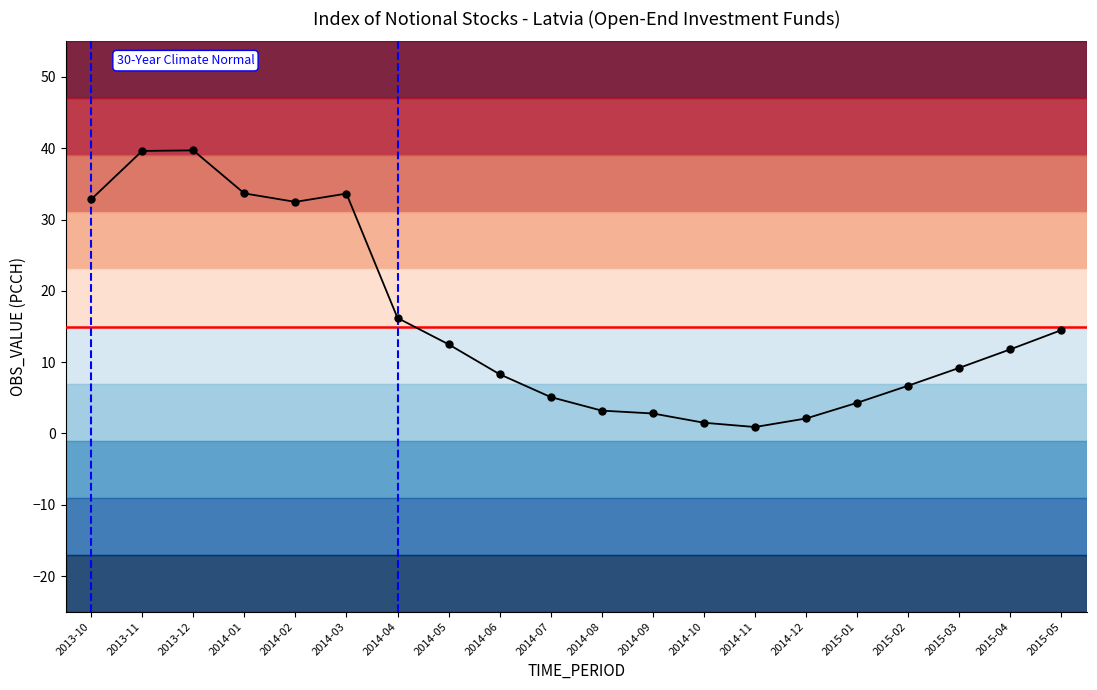

Does the chart display data point markers on the line(s)?

Yes